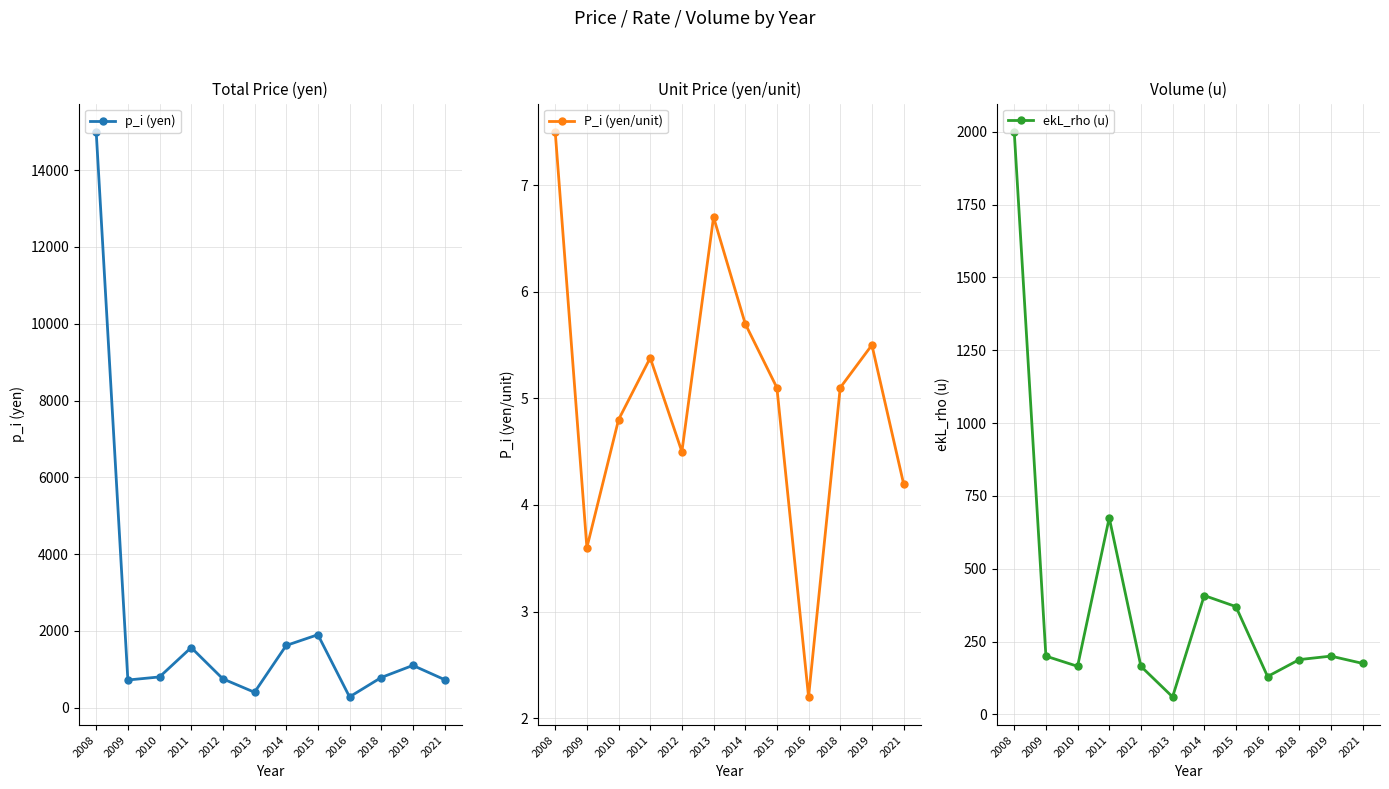

What is the value of the p_i (yen) point at the 5th from the left?

750